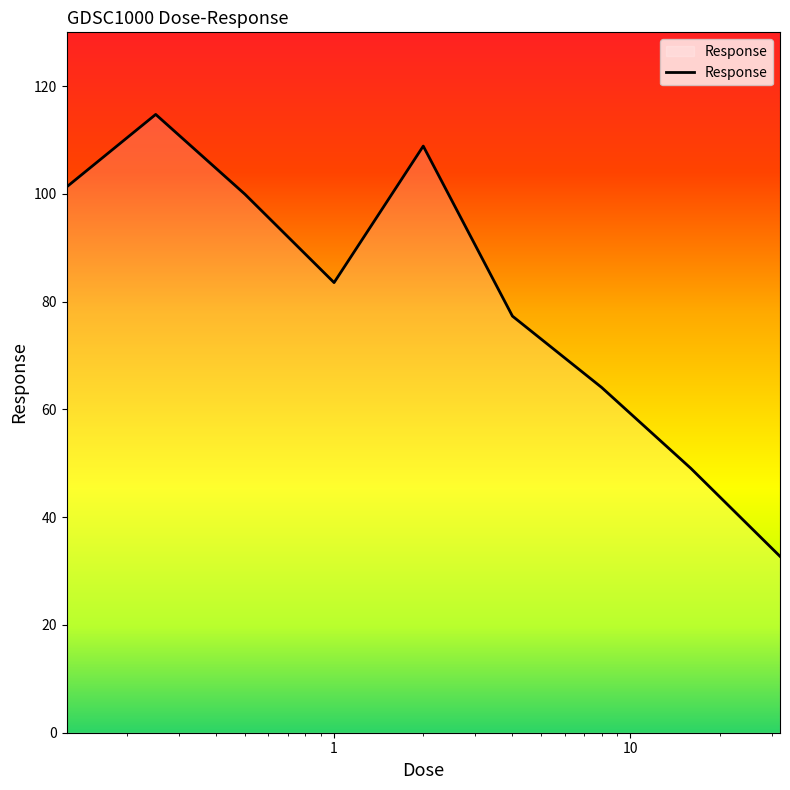

What is the smallest value displayed?

32.7